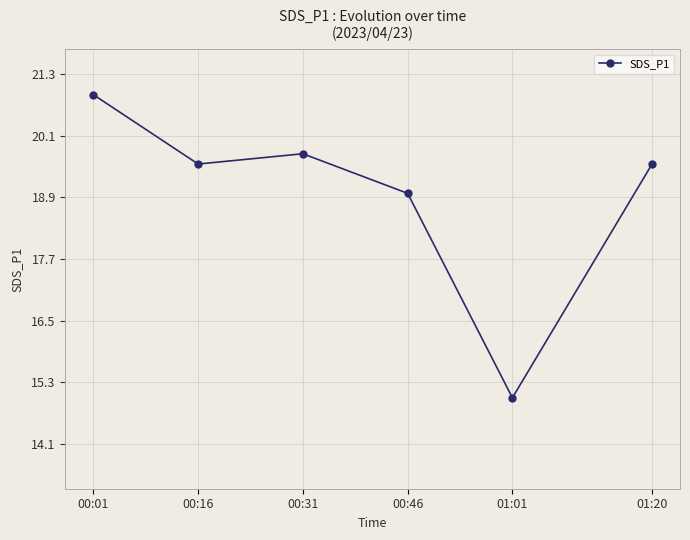

Reading right to left, extract all data points from this chart.

01:20=19.6	01:01=15.0	00:46=19.0	00:31=19.8	00:16=19.6	00:01=20.9